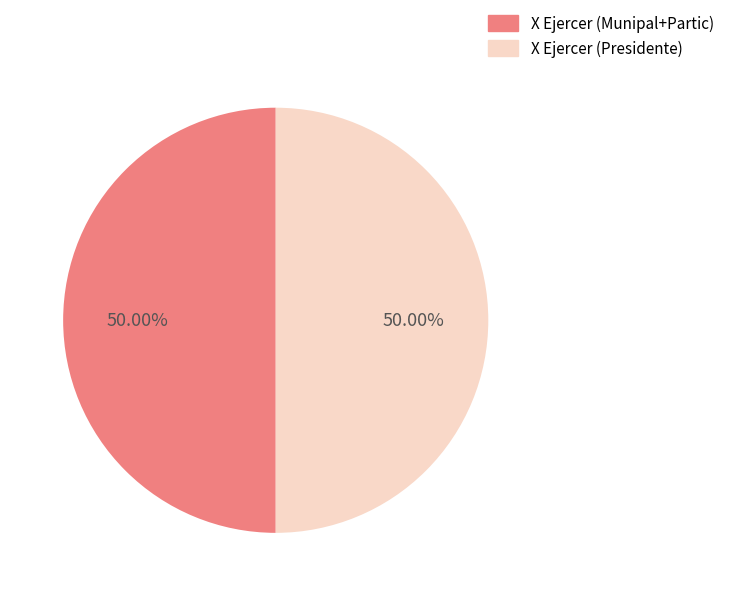

Is the sum of X Ejercer (Munipal+Partic) and X Ejercer (Presidente) greater than half?

Yes